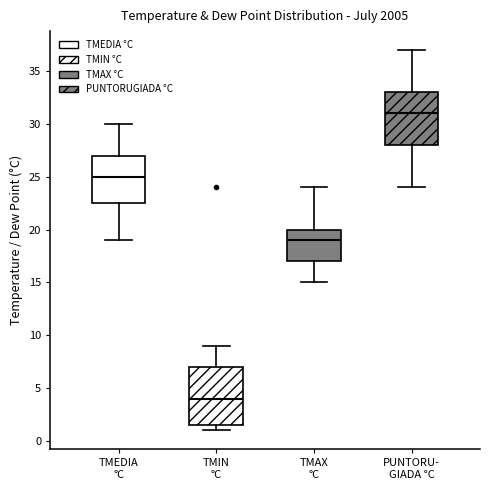

Reading left to right, transcribe this box plot: for each box, give where its median line is, the range the box spans, and where its two whiskers end, as read against the y-axis. The values are not printed on the chart, so give them approximately, as read against the axis.

TMEDIA °C: median 25.0, box 22.5 to 27.0, whiskers 19.0 to 30.0
TMIN °C: median 4.0, box 1.5 to 7.0, whiskers 1.0 to 9.0
TMAX °C: median 19.0, box 17.0 to 20.0, whiskers 15.0 to 24.0
PUNTORU- GIADA °C: median 31.0, box 28.0 to 33.0, whiskers 24.0 to 37.0